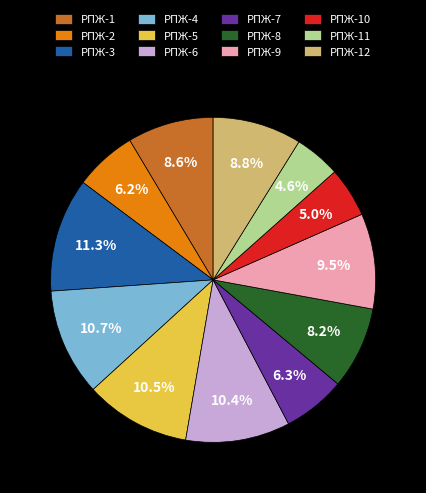

To the nearest percent, what percentage of the pie is РПЖ-12?

9%